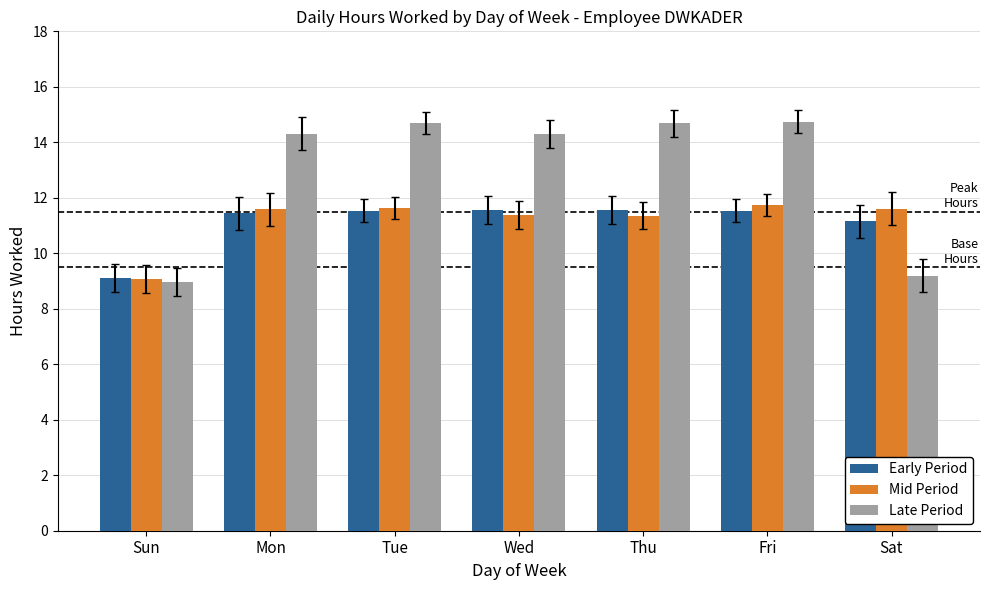

What is the spread (max minus min) of values at Sat?

2.4